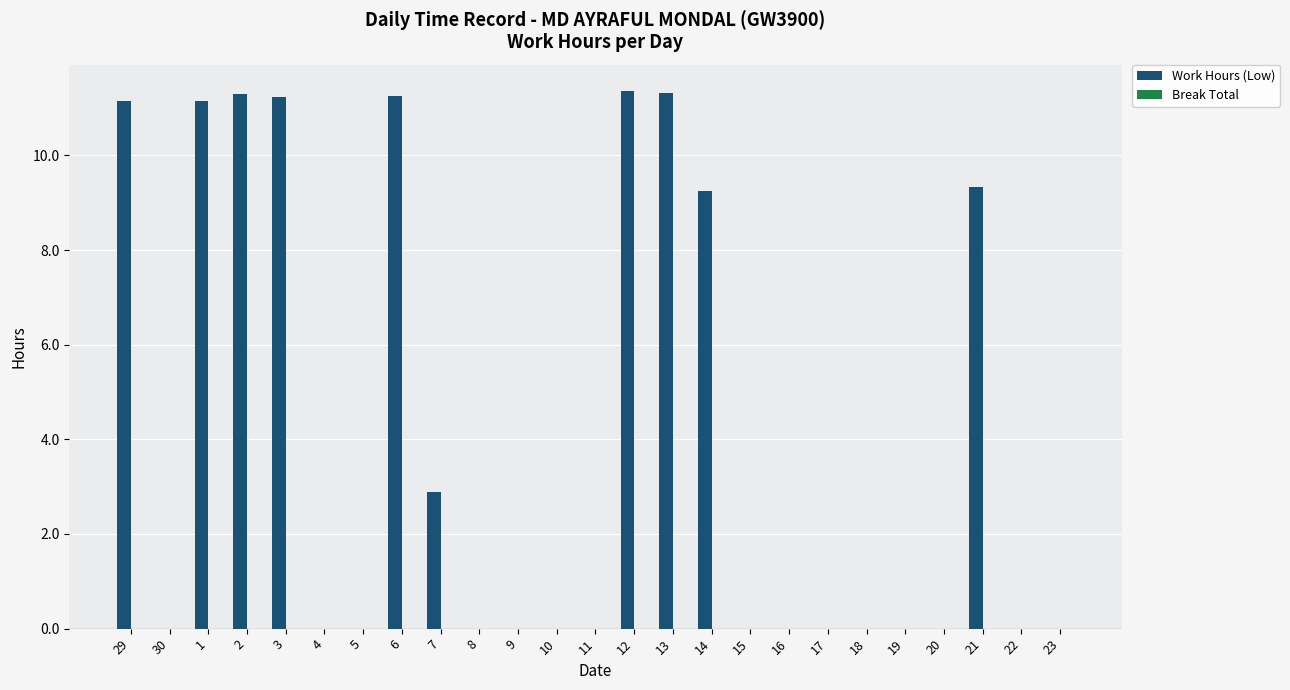

Which has a higher value, 29 or 6?

6